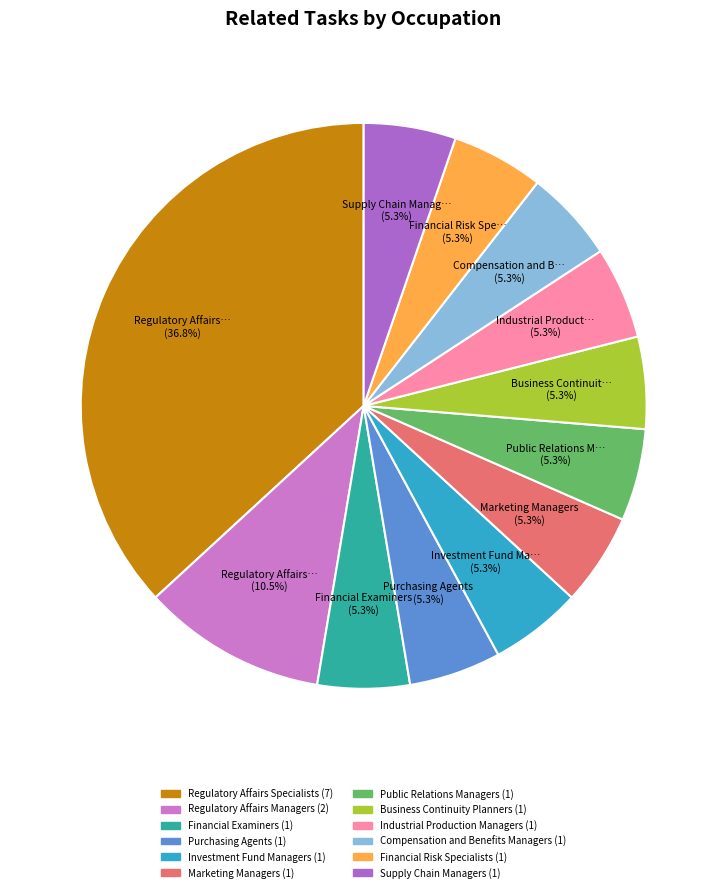

What percentage do Marketing Managers and Regulatory Affairs Managers together represent?

15.8%